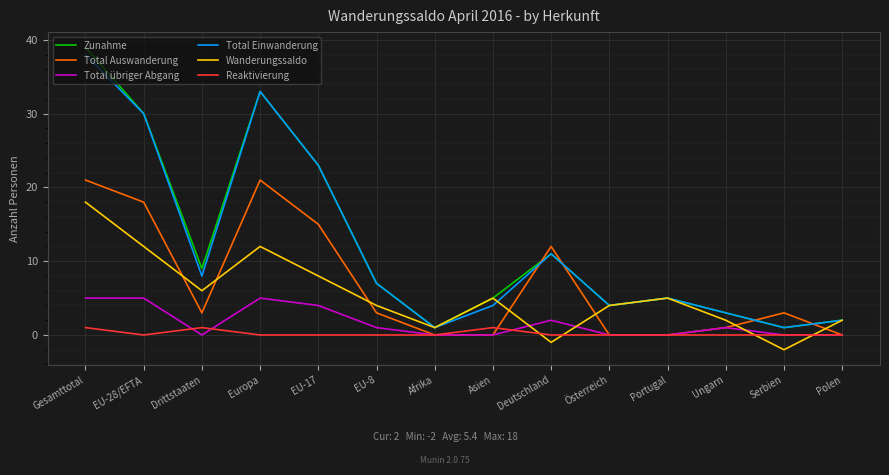

Rank the series by their maximum value, from lowest to highest.

Reaktivierung, Total übriger Abgang, Wanderungssaldo, Total Auswanderung, Total Einwanderung, Zunahme